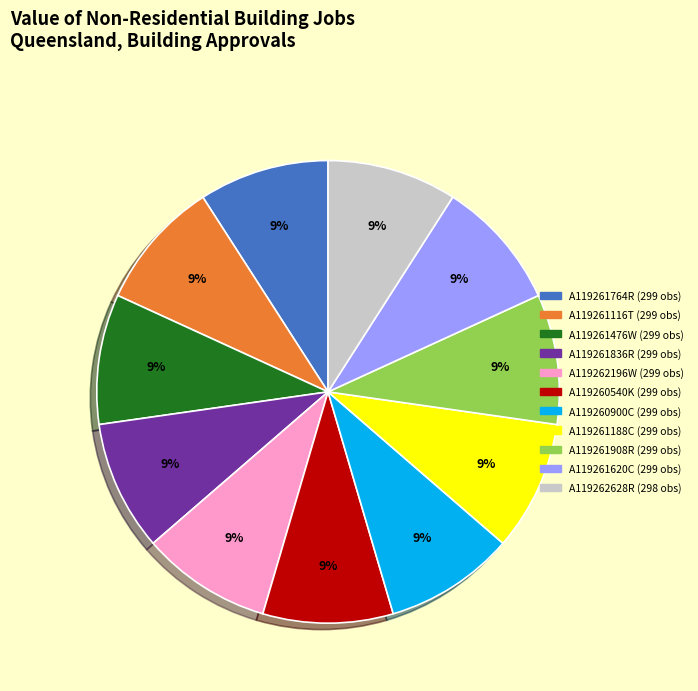

To the nearest percent, what percentage of the pie is A119261908R?

9%